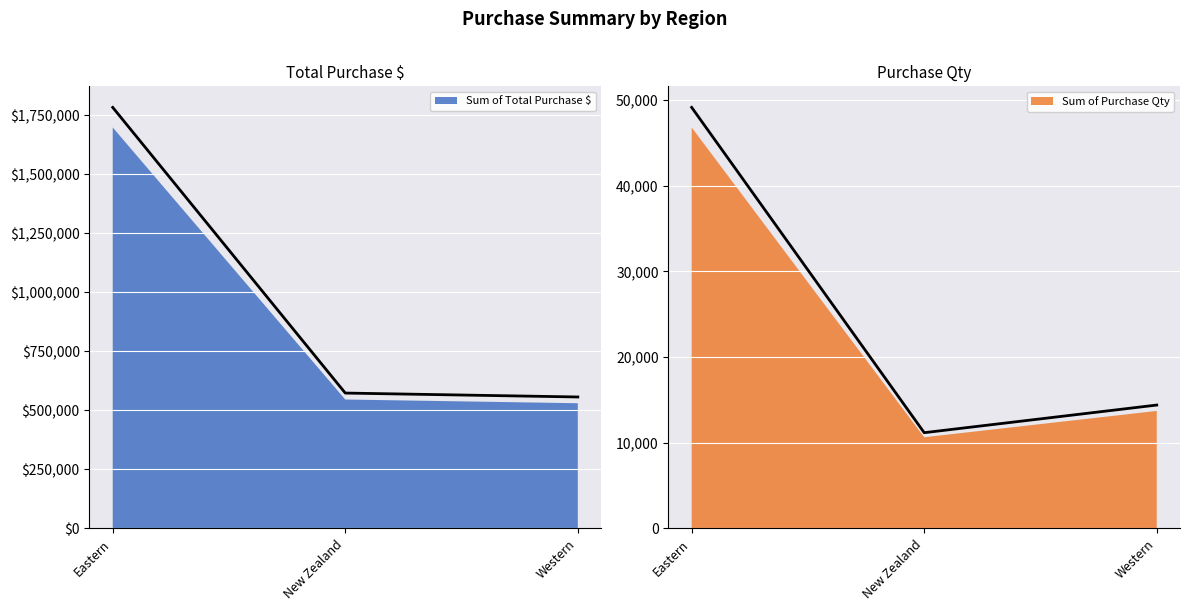

List the labels in order of value, largest first.

Eastern, Western, New Zealand